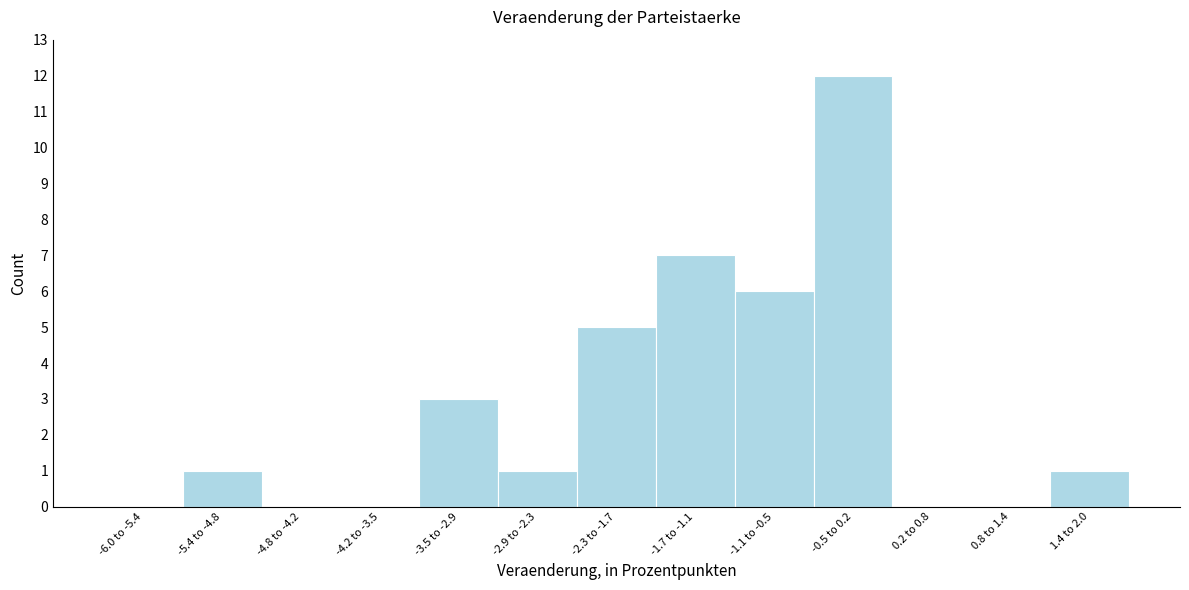

Reading left to right, extract all data points from this chart.

-6.0 to -5.4=0	-5.4 to -4.8=1	-4.8 to -4.2=0	-4.2 to -3.5=0	-3.5 to -2.9=3	-2.9 to -2.3=1	-2.3 to -1.7=5	-1.7 to -1.1=7	-1.1 to -0.5=6	-0.5 to 0.2=12	0.2 to 0.8=0	0.8 to 1.4=0	1.4 to 2.0=1